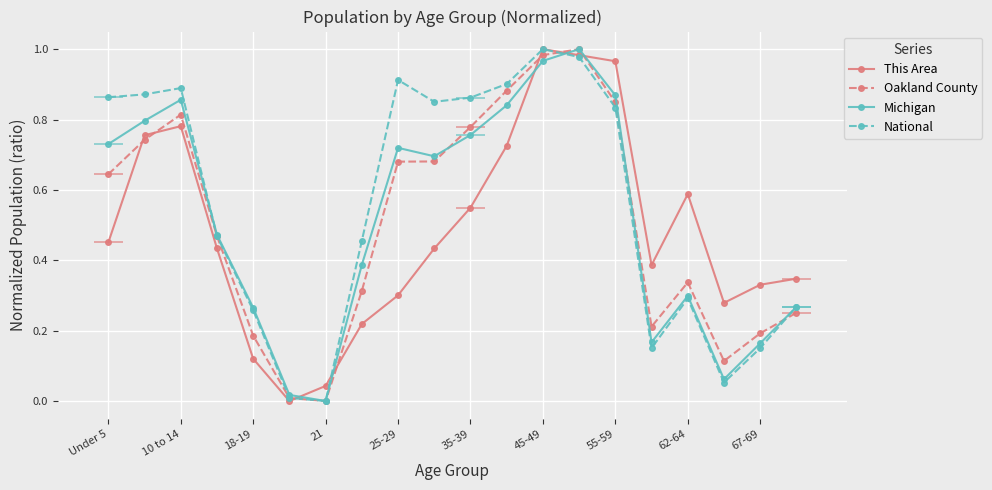

Does the chart display data point markers on the line(s)?

Yes